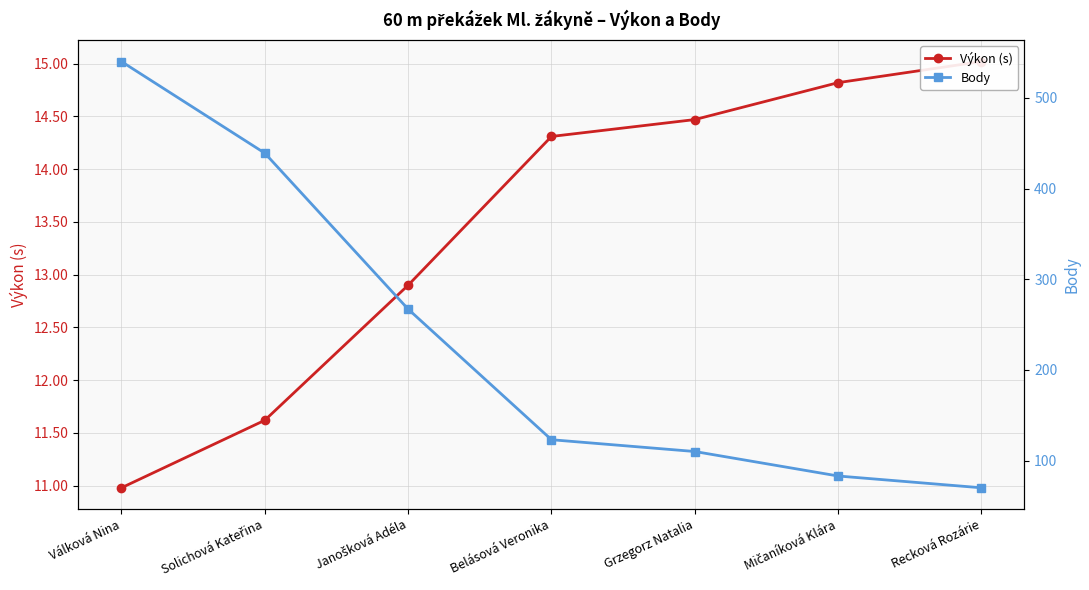

Between Solichová Kateřina and Grzegorz Natalia, which series saw the biggest shift?

Body